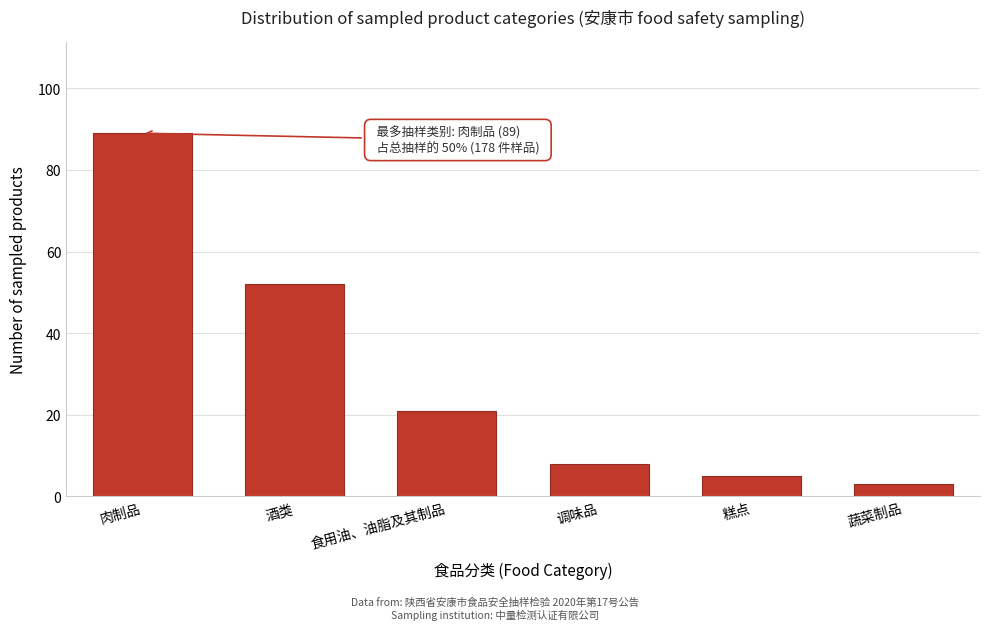

Reading left to right, extract all data points from this chart.

肉制品=89	酒类=52	食用油、油脂及其制品=21	调味品=8	糕点=5	蔬菜制品=3